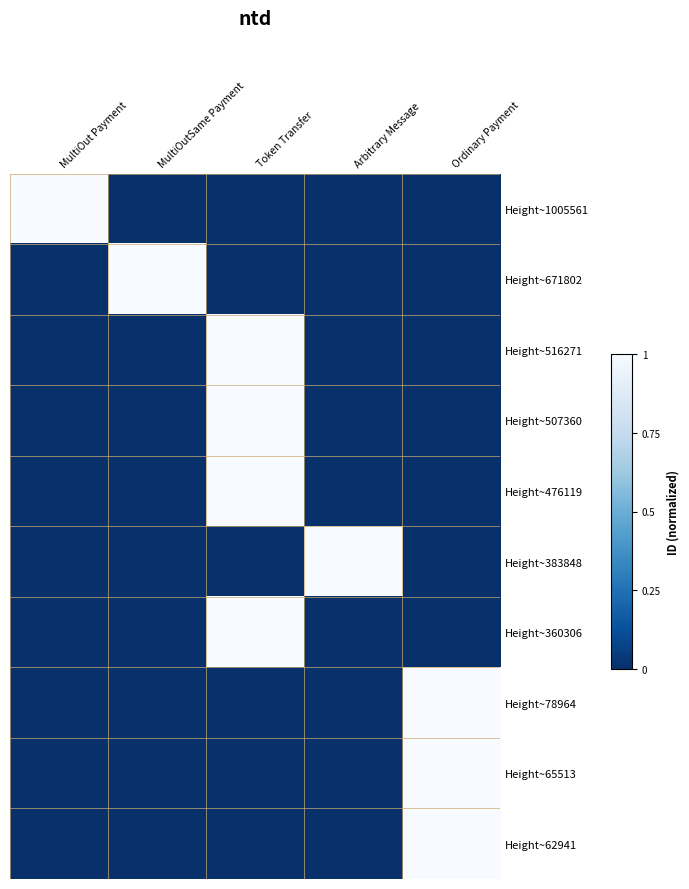

Reading left to right, list all the values displayed in this chart.

Height~1005561: MultiOut Payment=1	MultiOutSame Payment=0	Token Transfer=0	Arbitrary Message=0	Ordinary Payment=0
Height~671802: MultiOut Payment=0	MultiOutSame Payment=1	Token Transfer=0	Arbitrary Message=0	Ordinary Payment=0
Height~516271: MultiOut Payment=0	MultiOutSame Payment=0	Token Transfer=1	Arbitrary Message=0	Ordinary Payment=0
Height~507360: MultiOut Payment=0	MultiOutSame Payment=0	Token Transfer=1	Arbitrary Message=0	Ordinary Payment=0
Height~476119: MultiOut Payment=0	MultiOutSame Payment=0	Token Transfer=1	Arbitrary Message=0	Ordinary Payment=0
Height~383848: MultiOut Payment=0	MultiOutSame Payment=0	Token Transfer=0	Arbitrary Message=1	Ordinary Payment=0
Height~360306: MultiOut Payment=0	MultiOutSame Payment=0	Token Transfer=1	Arbitrary Message=0	Ordinary Payment=0
Height~78964: MultiOut Payment=0	MultiOutSame Payment=0	Token Transfer=0	Arbitrary Message=0	Ordinary Payment=1
Height~65513: MultiOut Payment=0	MultiOutSame Payment=0	Token Transfer=0	Arbitrary Message=0	Ordinary Payment=1
Height~62941: MultiOut Payment=0	MultiOutSame Payment=0	Token Transfer=0	Arbitrary Message=0	Ordinary Payment=1